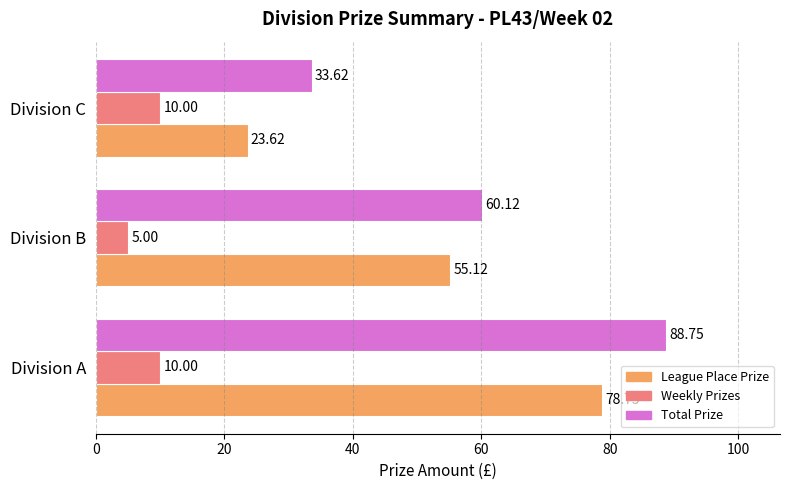

How many values in the League Place Prize series are below 55?

1